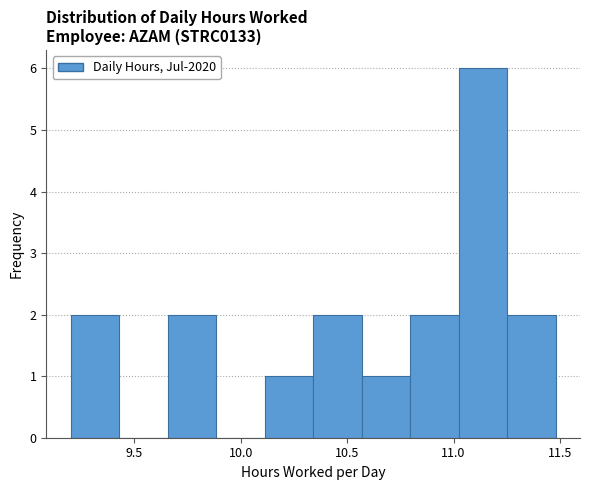

Reading left to right, list every bar in this chart as the range it spans on the x-axis followed by its height. Neither the bar edges nor the heights are printed on the chart, so give them approximately, as read against the axes.

9.20 to 9.45: 2
9.45 to 9.65: 0
9.65 to 9.90: 2
9.90 to 10.10: 0
10.10 to 10.35: 1
10.35 to 10.55: 2
10.55 to 10.80: 1
10.80 to 11.00: 2
11.00 to 11.25: 6
11.25 to 11.50: 2